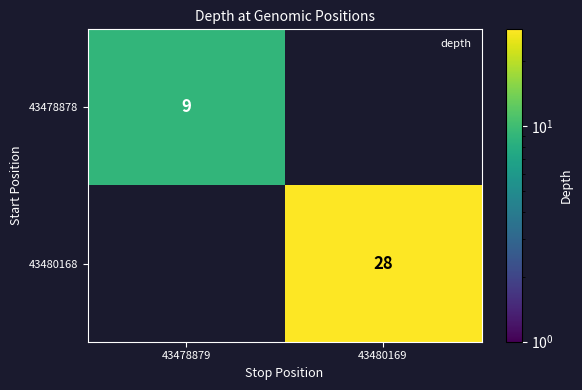

Is it true that 43478878 equals 4 at 43478879?

False